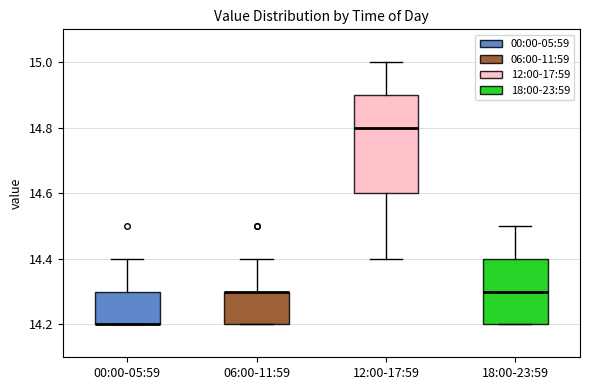

Reading left to right, read every box against the y-axis: the position of its median line, the range the box covers, and the ends of its whiskers. The values are not printed on the chart, so give them approximately, as read against the axis.

00:00-05:59: median 14.2 (drawn on the box's lower edge), box 14.2 to 14.3, whiskers 14.2 to 14.4
06:00-11:59: median 14.3 (drawn on the box's upper edge), box 14.2 to 14.3, whiskers 14.2 to 14.4
12:00-17:59: median 14.8, box 14.6 to 14.9, whiskers 14.4 to 15.0
18:00-23:59: median 14.3, box 14.2 to 14.4, whiskers 14.2 to 14.5